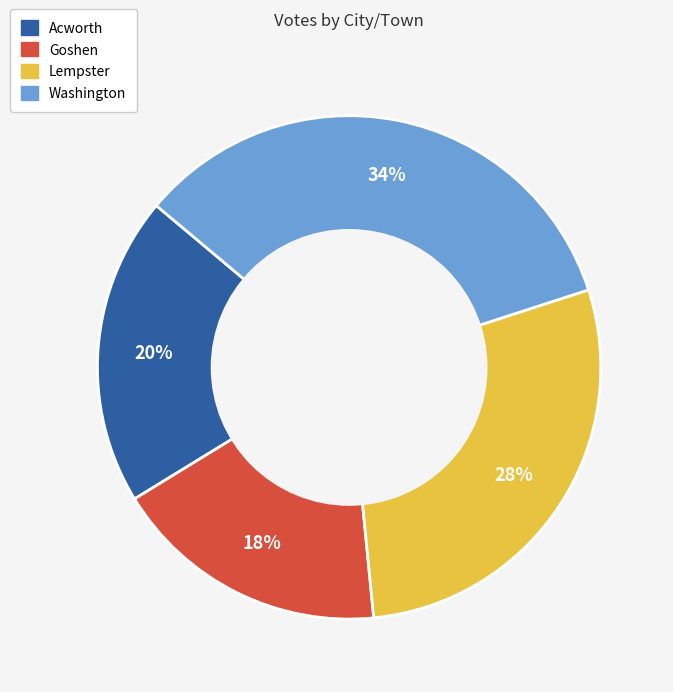

How many segments does this pie chart have?

4